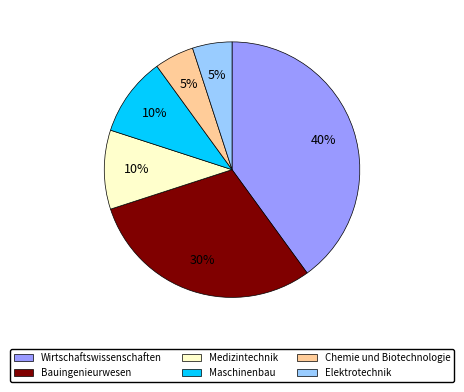

Count the number of slices in the pie.

6